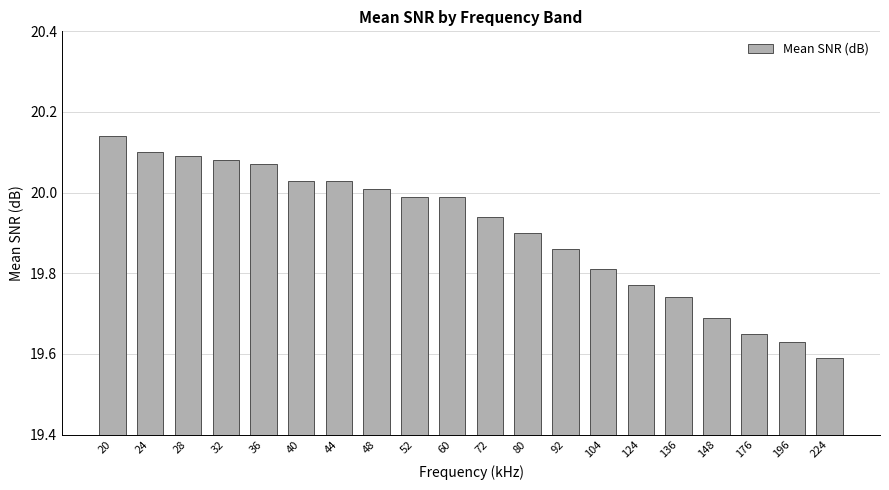

At which category does the chart reach its minimum across all series?

224